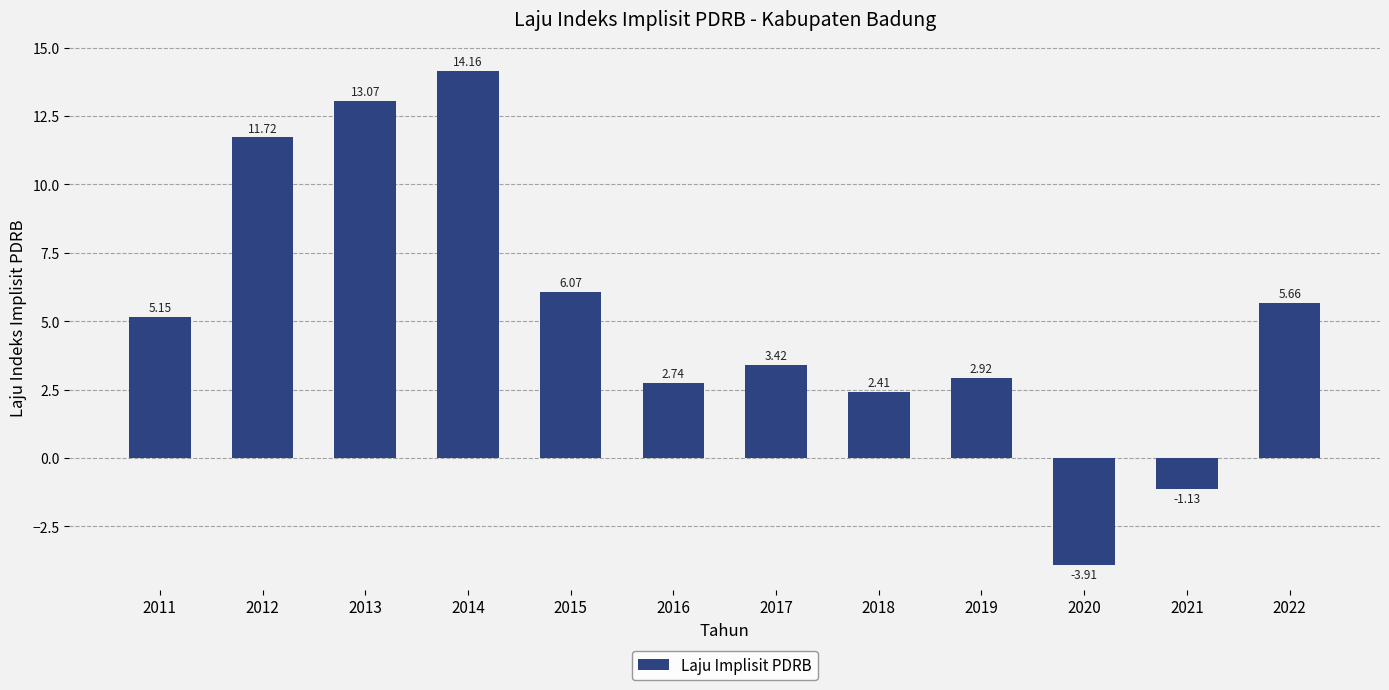

The value at 2017 is 6.0. True or false?

False